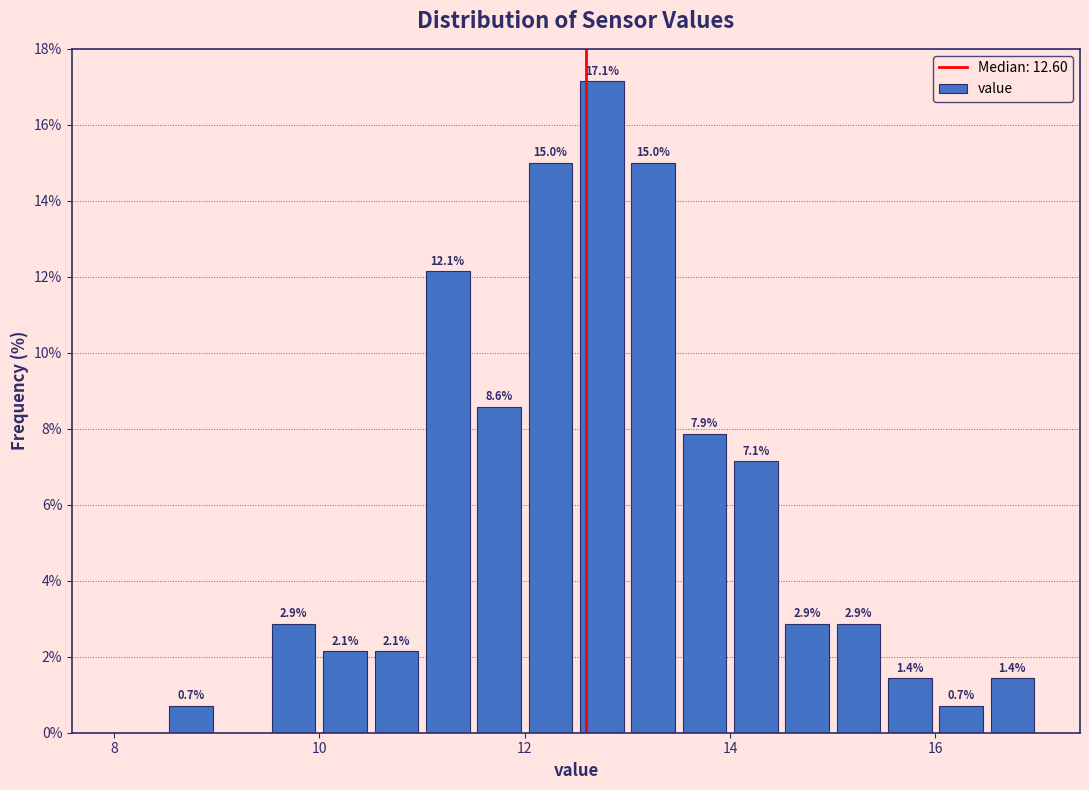

Read against the x-axis, roughly where is the centre of the tallest bar?

12.8